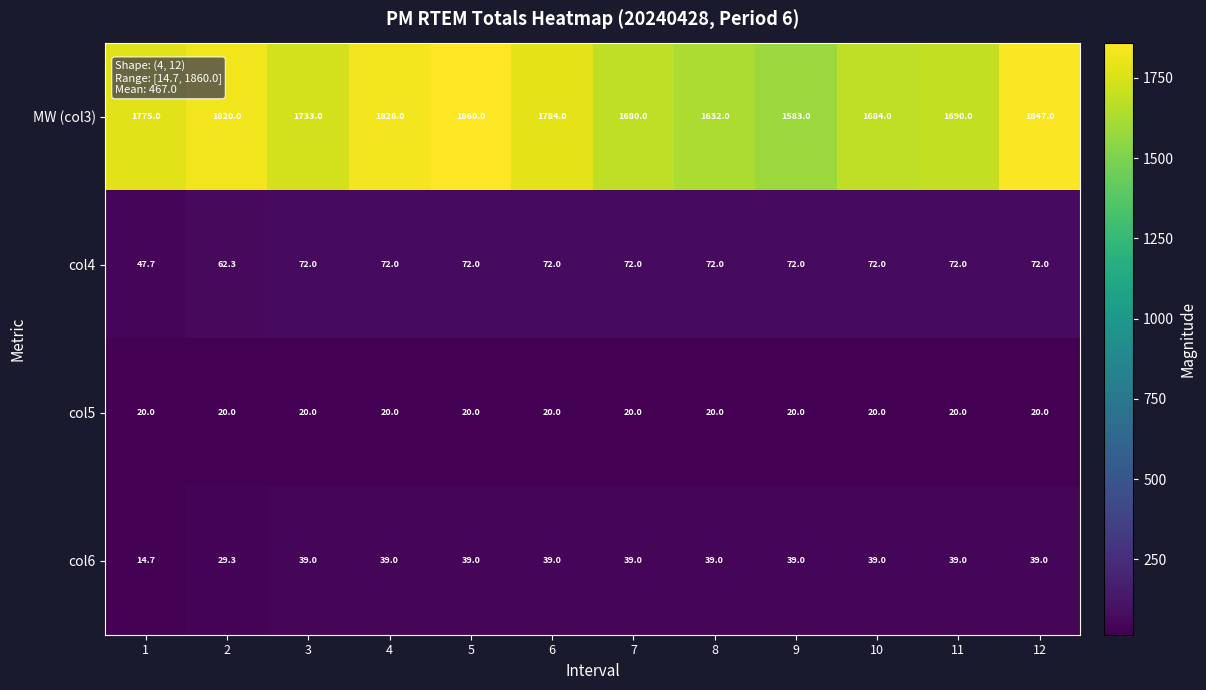

True or false: MW (col3) has a value of 1820.0 at 2.

True